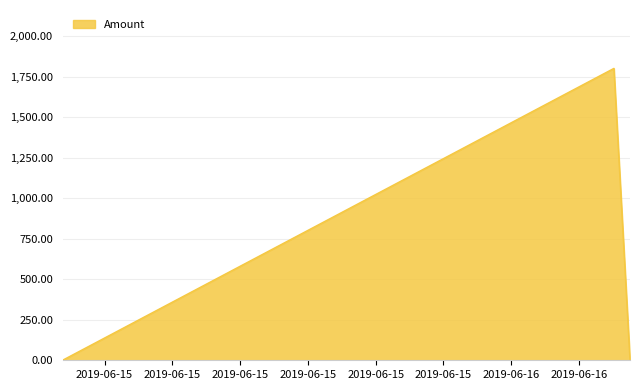

What is the average value?

600.9